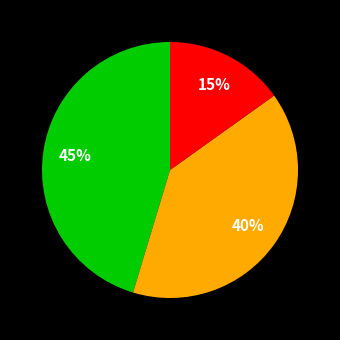

To the nearest percent, what is the average slice percentage?

33%